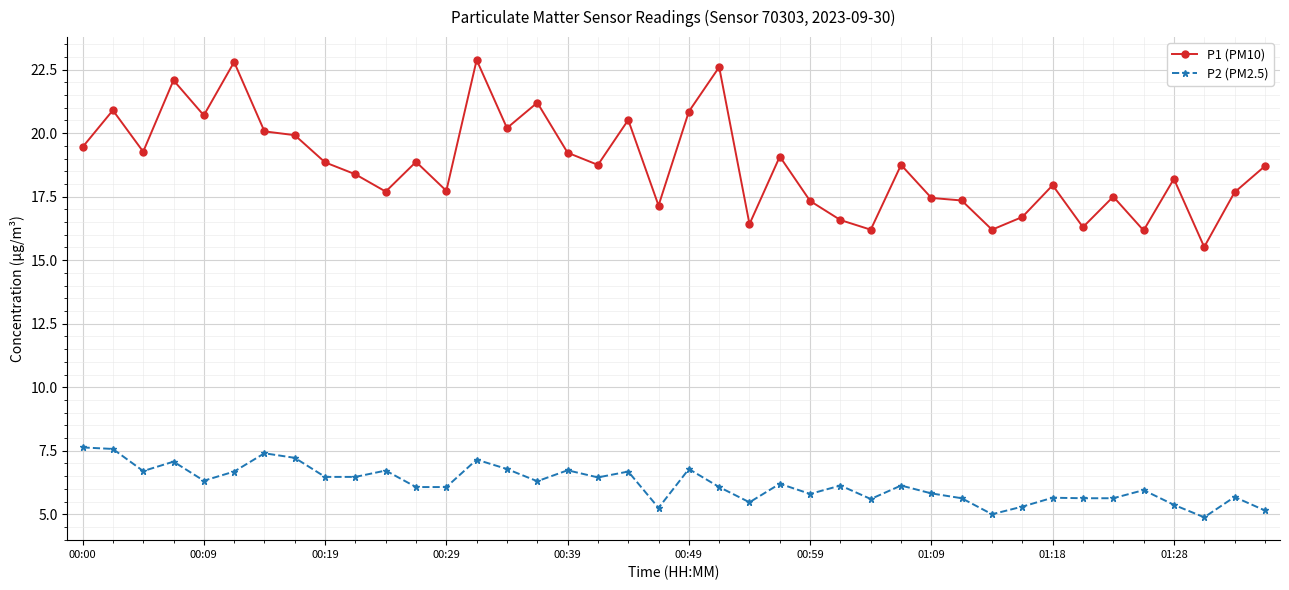

What is the difference between the maximum and minimum values in the P1 (PM10) series?

7.4